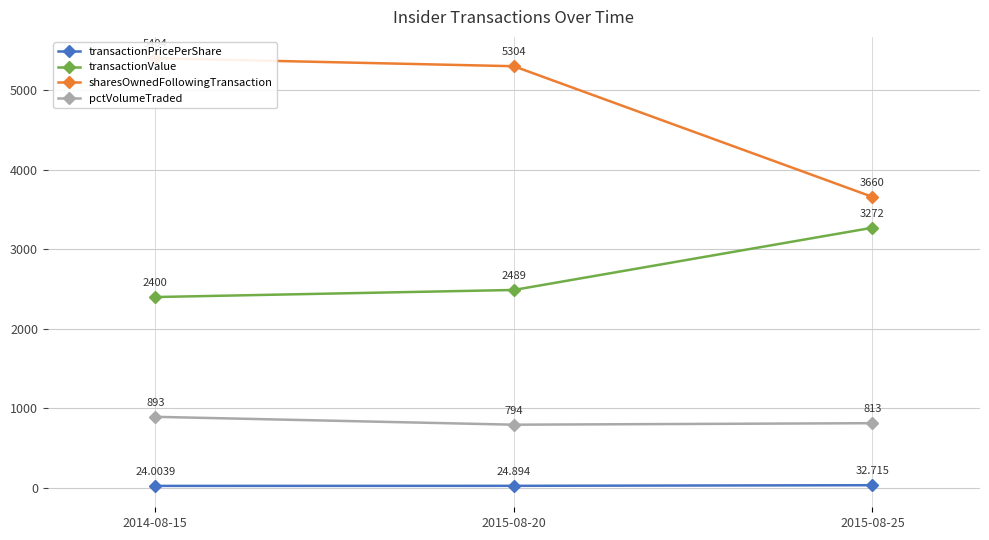

Which category has the lowest value in the sharesOwnedFollowingTransaction series?

2015-08-25